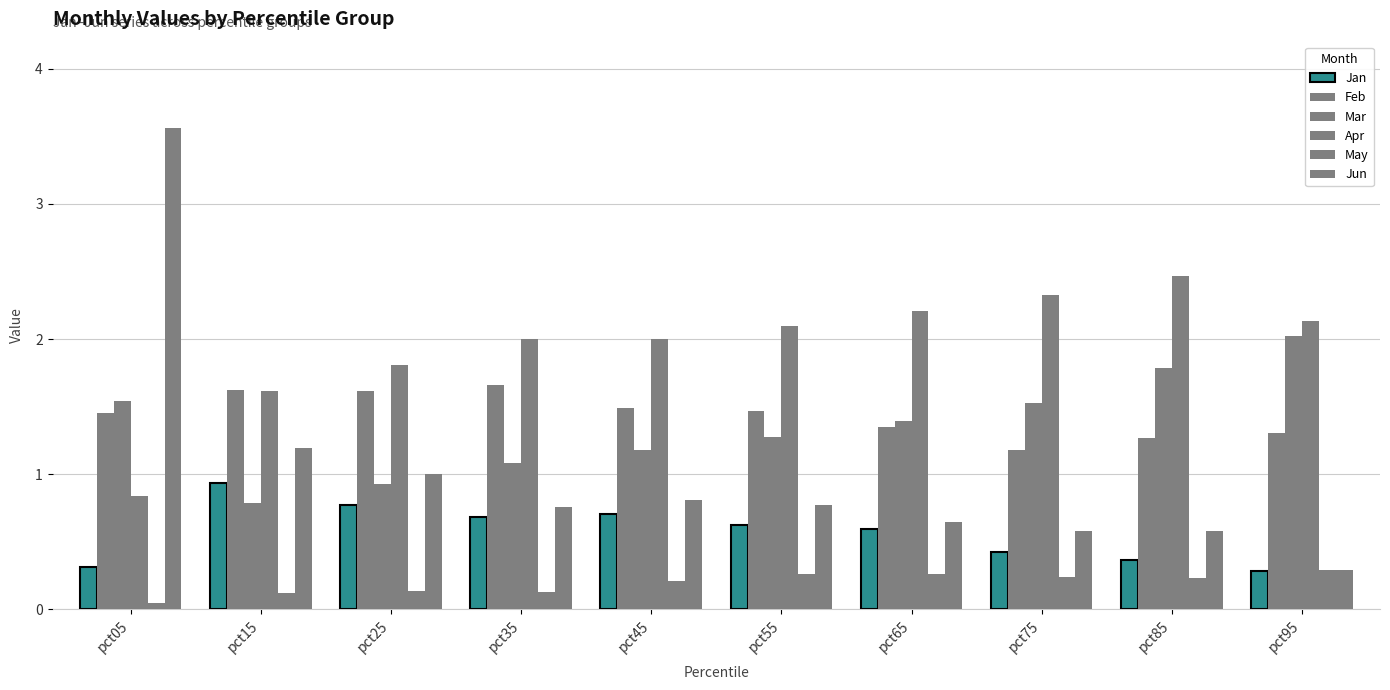

At which category is the sum across all series the highest?

pct05